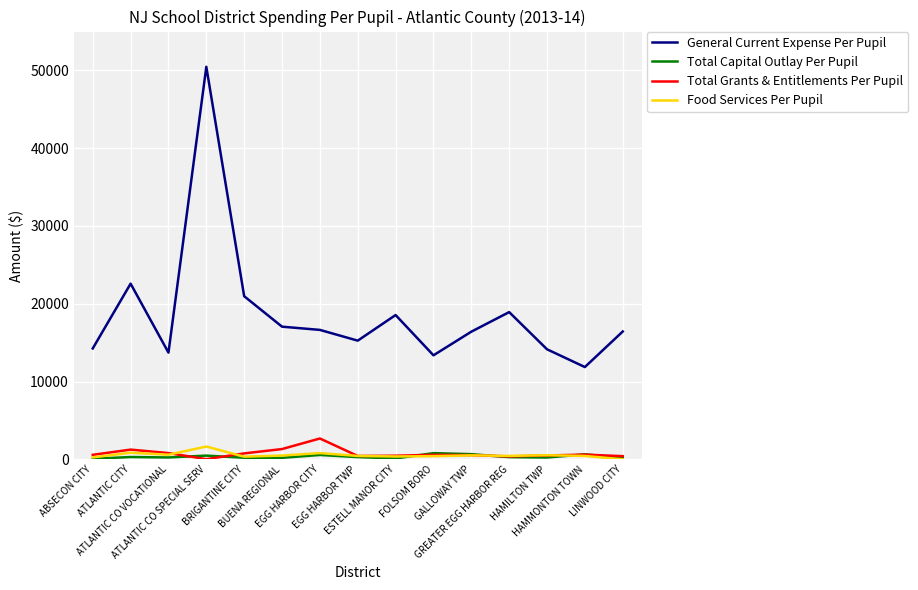

What value does the General Current Expense Per Pupil series have at EGG HARBOR CITY?

16640.5